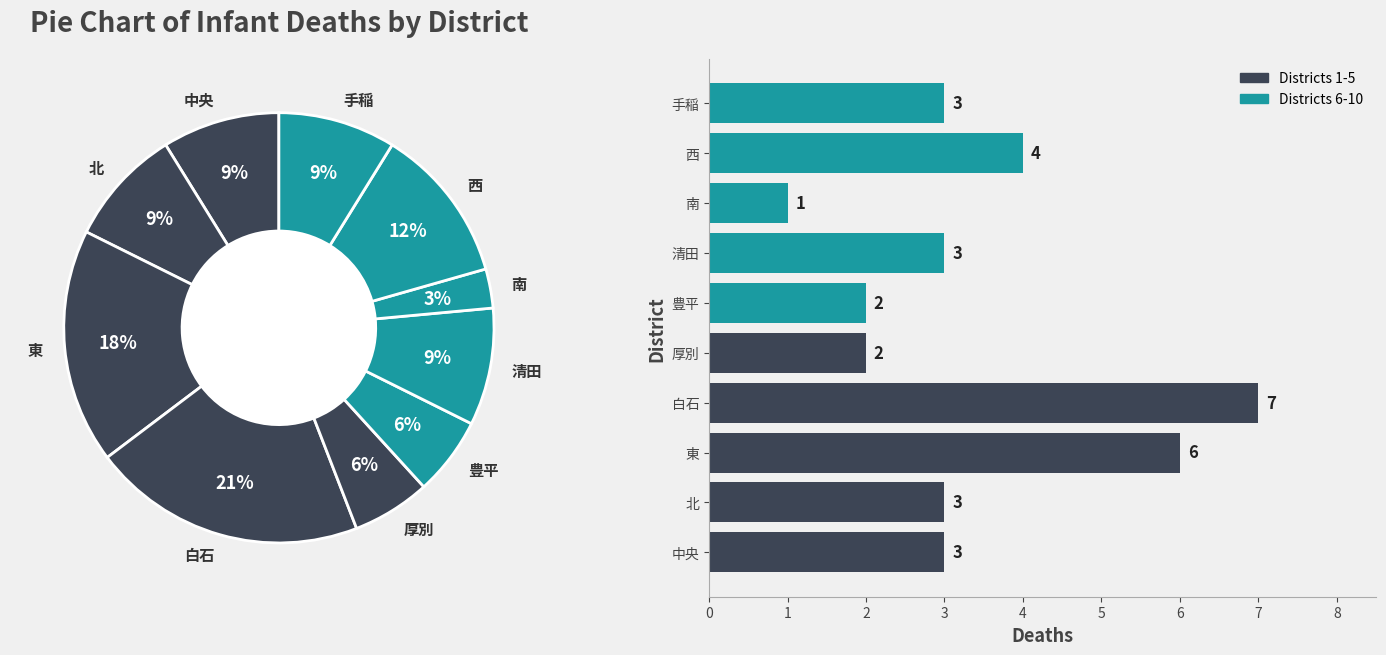

Which has a higher value, 豊平 or 北?

北